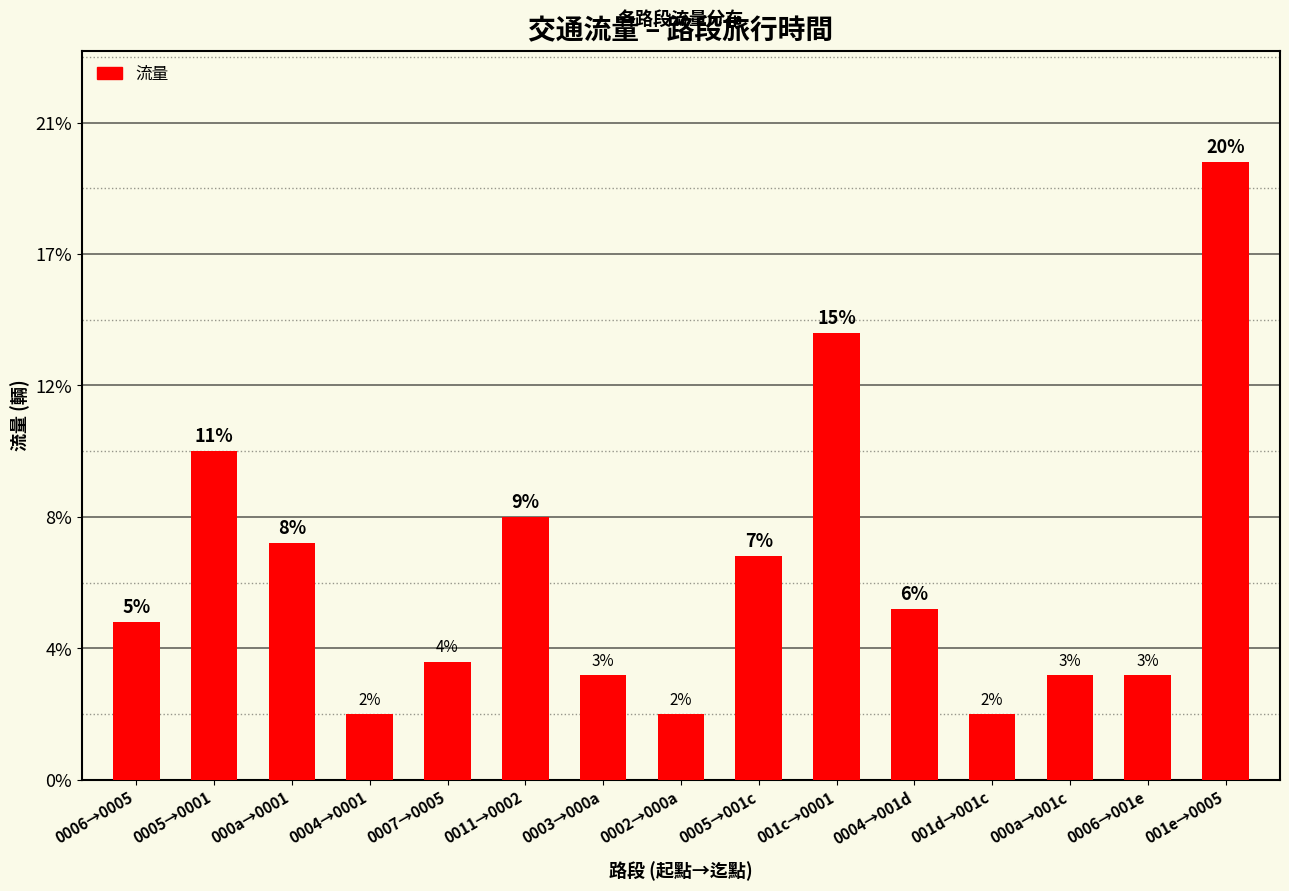

Are the bars horizontal?

No